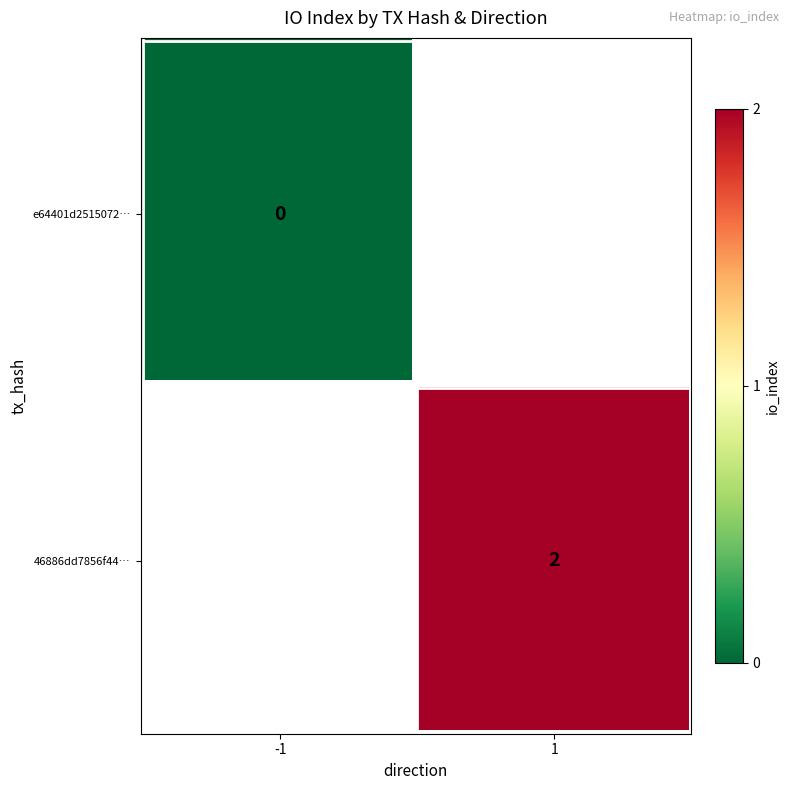

Between direction and io_index, which is larger?

io_index